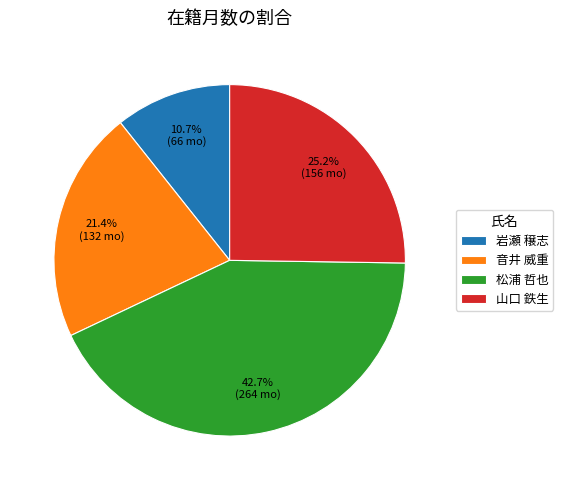

What is the smallest slice in the pie chart?

岩瀬 穣志